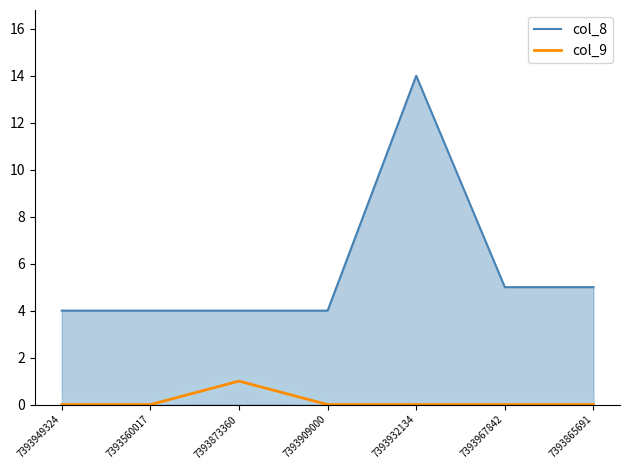

What is the label of the 3rd point from the right?

7393932134